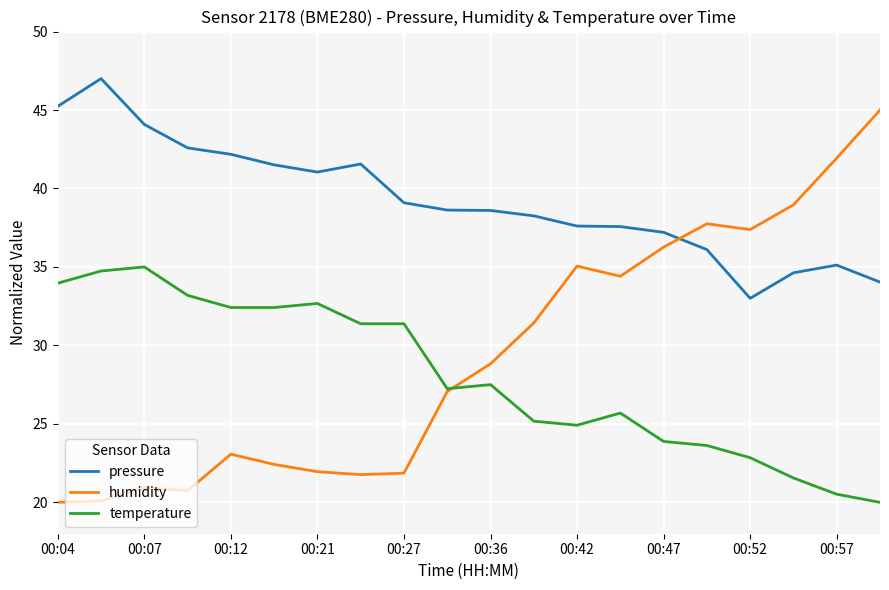

What is the highest value of the pressure series?

47.0